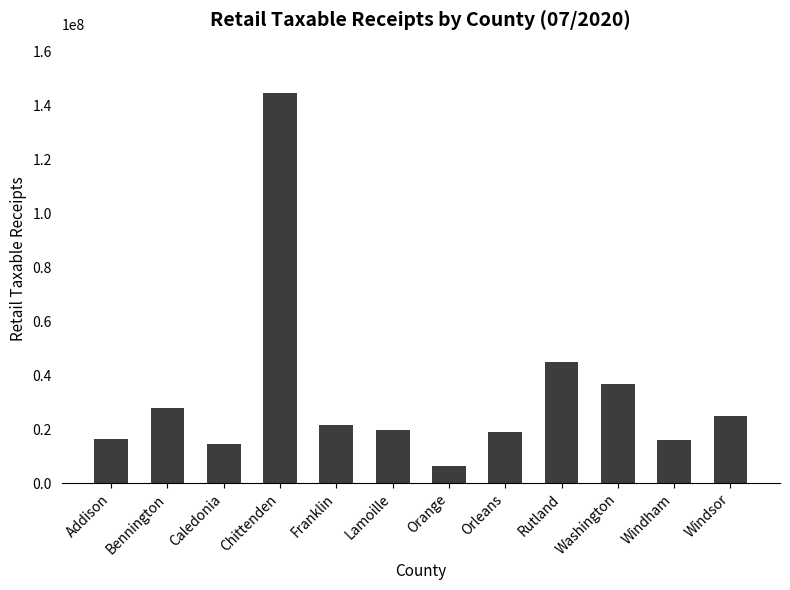

Are the bars grouped side by side (vs. stacked)?

No